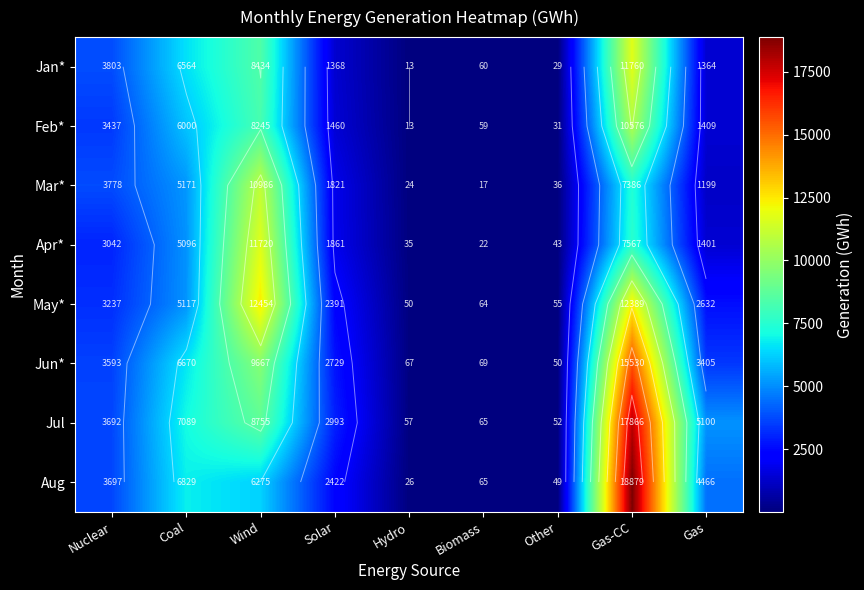

What is the average value of the Mar* series?

3380